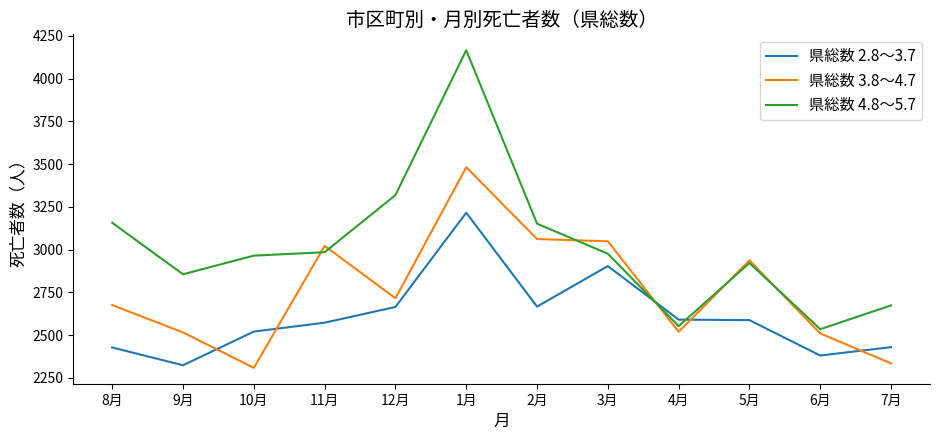

At which label is 県総数 3.8～4.7 closest to 2895?

5月